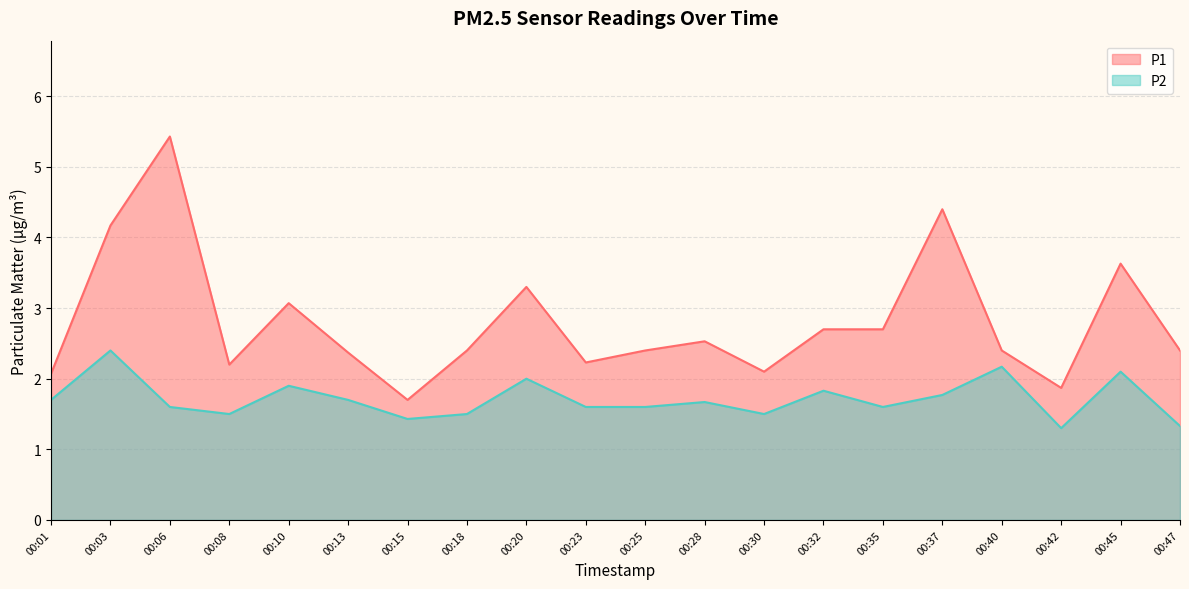

Reading left to right, extract all data points from this chart.

P1: 00:01=2.1	00:03=4.2	00:06=5.4	00:08=2.2	00:10=3.1	00:13=2.4	00:15=1.7	00:18=2.4	00:20=3.3	00:23=2.2	00:25=2.4	00:28=2.5	00:30=2.1	00:32=2.7	00:35=2.7	00:37=4.4	00:40=2.4	00:42=1.9	00:45=3.6	00:47=2.4
P2: 00:01=1.7	00:03=2.4	00:06=1.6	00:08=1.5	00:10=1.9	00:13=1.7	00:15=1.4	00:18=1.5	00:20=2.0	00:23=1.6	00:25=1.6	00:28=1.7	00:30=1.5	00:32=1.8	00:35=1.6	00:37=1.8	00:40=2.2	00:42=1.3	00:45=2.1	00:47=1.3